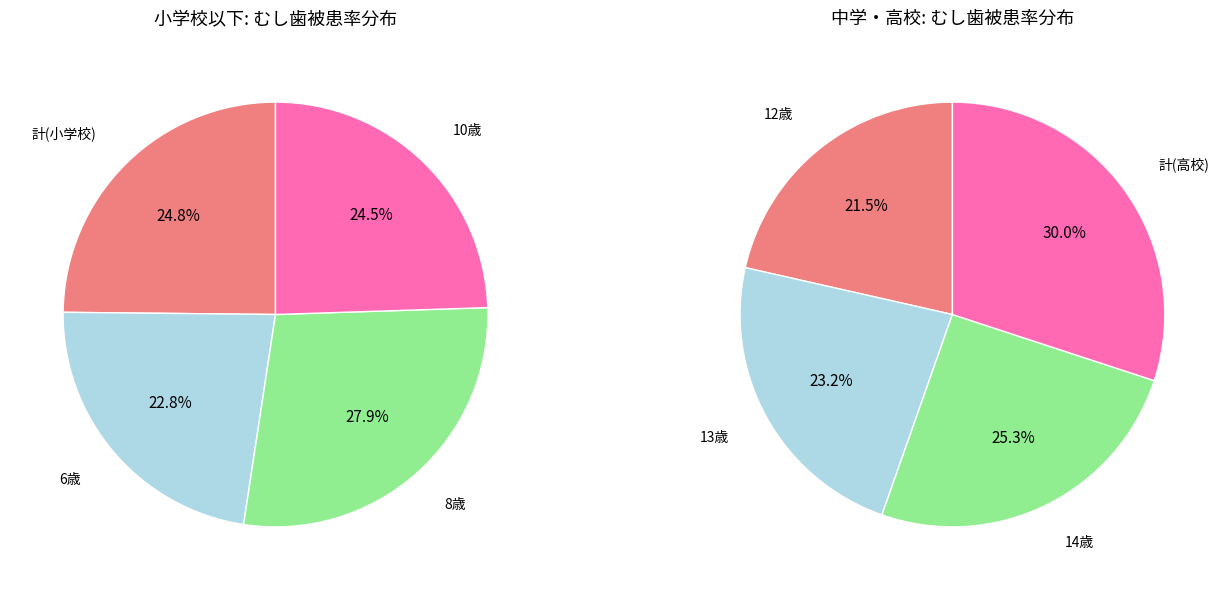

Count the number of slices in the pie.

8